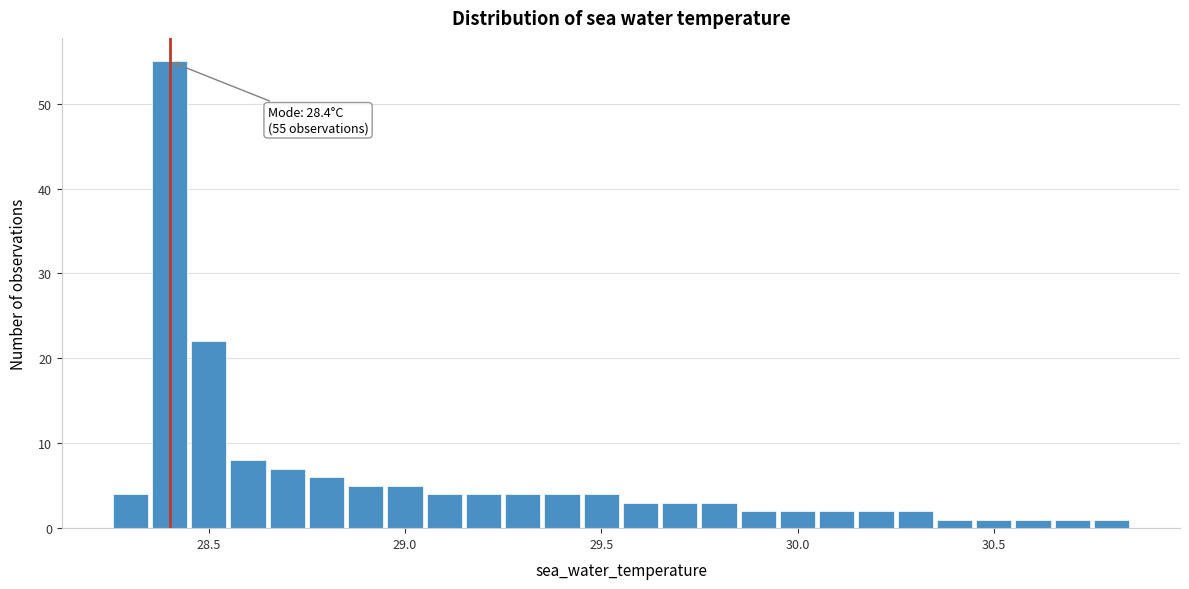

Read against the x-axis, roughly where is the centre of the tallest bar?

28.40